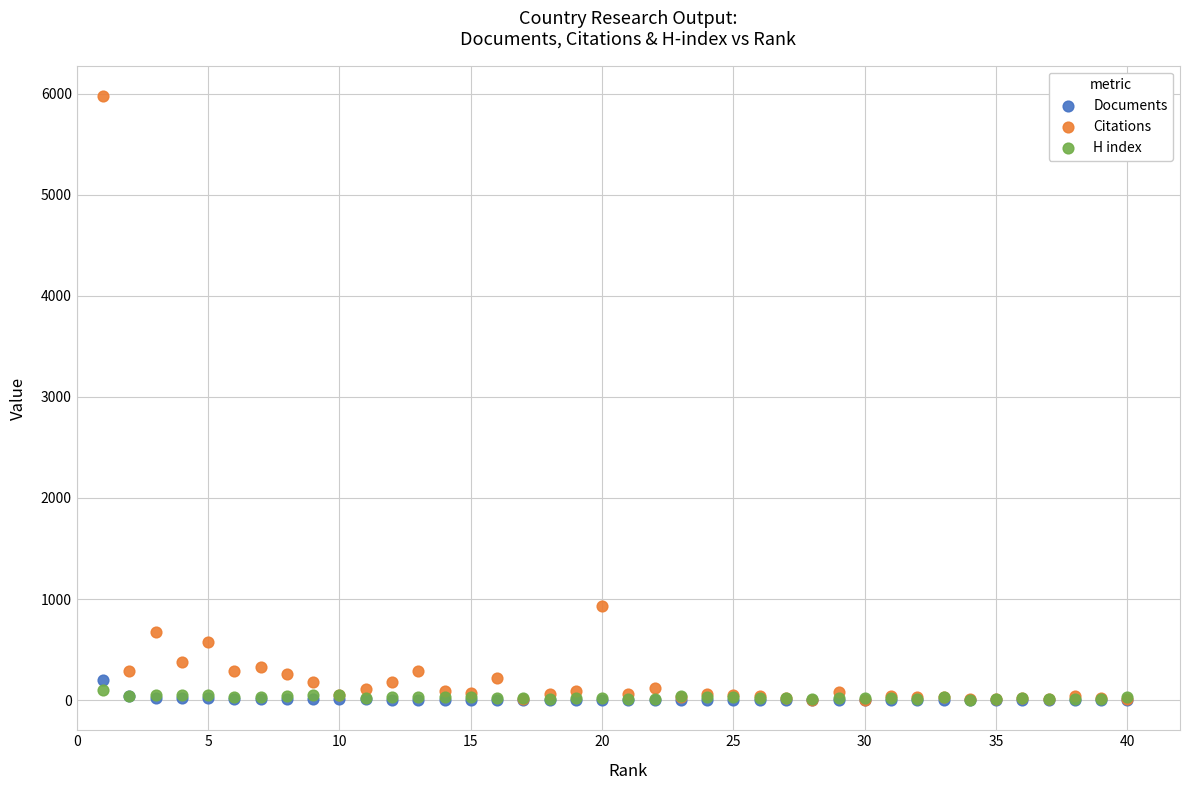

Which series has the widest spread of Y values?

Citations